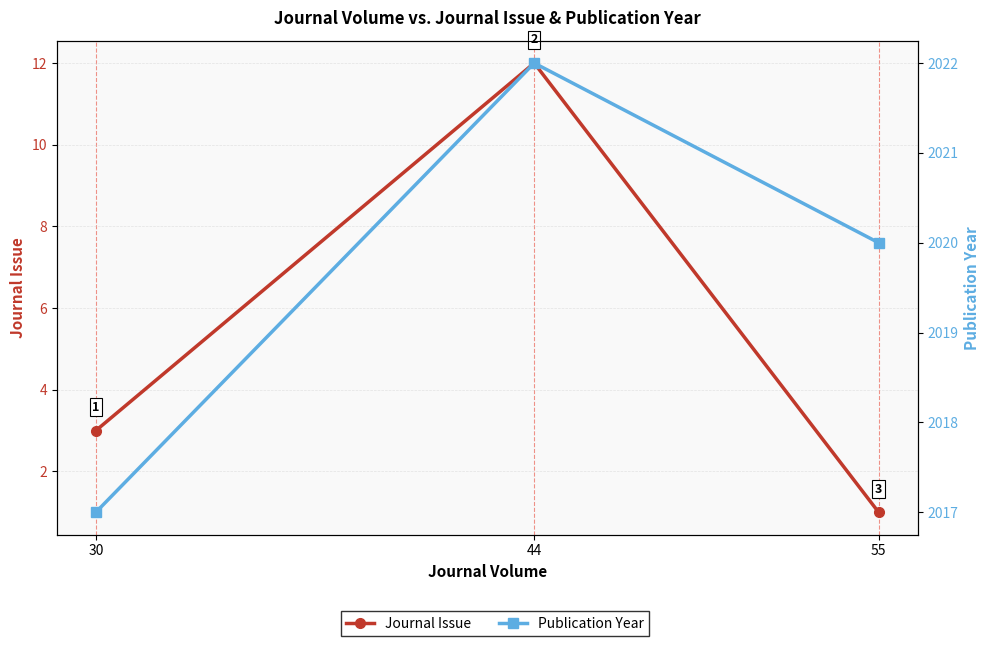

At which label does Publication Year reach its minimum?

30